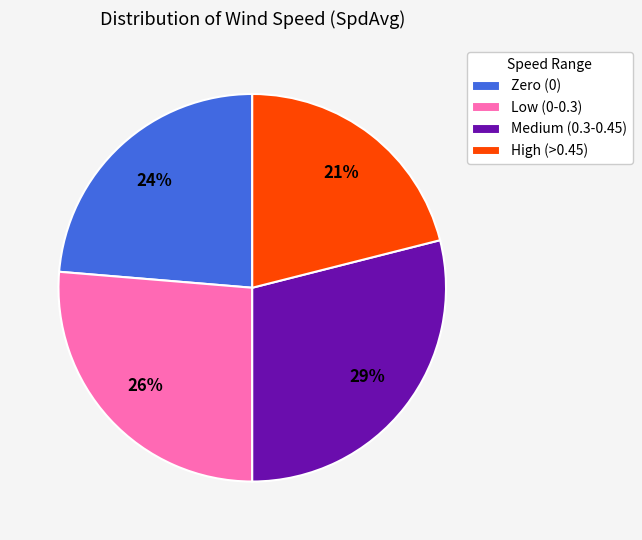

True or false: Medium (0.3-0.45) accounts for 17% of the total.

False